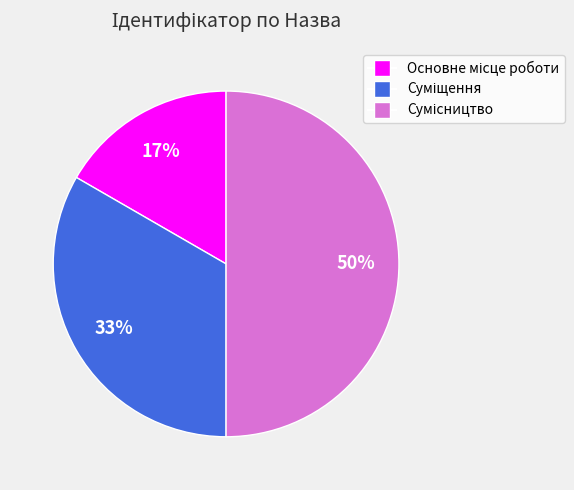

To the nearest percent, what is the difference between the largest and smallest slice percentages?

33%